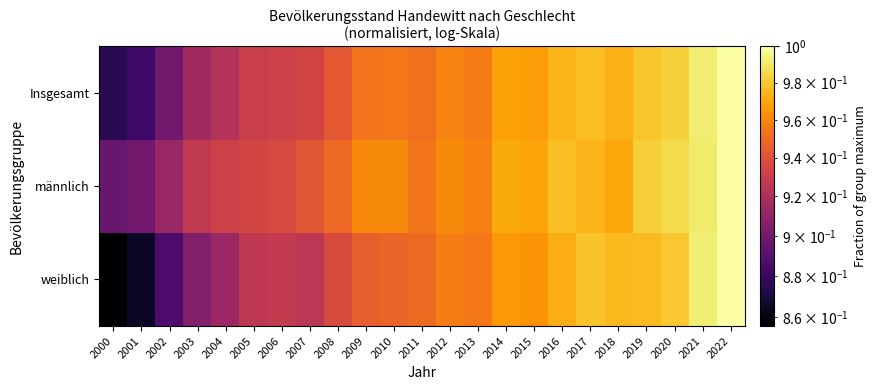

Reading right to left, transcribe all the data shown in this chart.

weiblich: 2022=1.0	2021=1.0	2020=1.0	2019=1.0	2018=1.0	2017=1.0	2016=1.0	2015=1.0	2014=1.0	2013=1.0	2012=1.0	2011=1.0	2010=0.9	2009=0.9	2008=0.9	2007=0.9	2006=0.9	2005=0.9	2004=0.9	2003=0.9	2002=0.9	2001=0.9	2000=0.9
männlich: 2022=1.0	2021=1.0	2020=1.0	2019=1.0	2018=1.0	2017=1.0	2016=1.0	2015=1.0	2014=1.0	2013=1.0	2012=1.0	2011=1.0	2010=1.0	2009=1.0	2008=0.9	2007=0.9	2006=0.9	2005=0.9	2004=0.9	2003=0.9	2002=0.9	2001=0.9	2000=0.9
Insgesamt: 2022=1.0	2021=1.0	2020=1.0	2019=1.0	2018=1.0	2017=1.0	2016=1.0	2015=1.0	2014=1.0	2013=1.0	2012=1.0	2011=1.0	2010=1.0	2009=1.0	2008=0.9	2007=0.9	2006=0.9	2005=0.9	2004=0.9	2003=0.9	2002=0.9	2001=0.9	2000=0.9